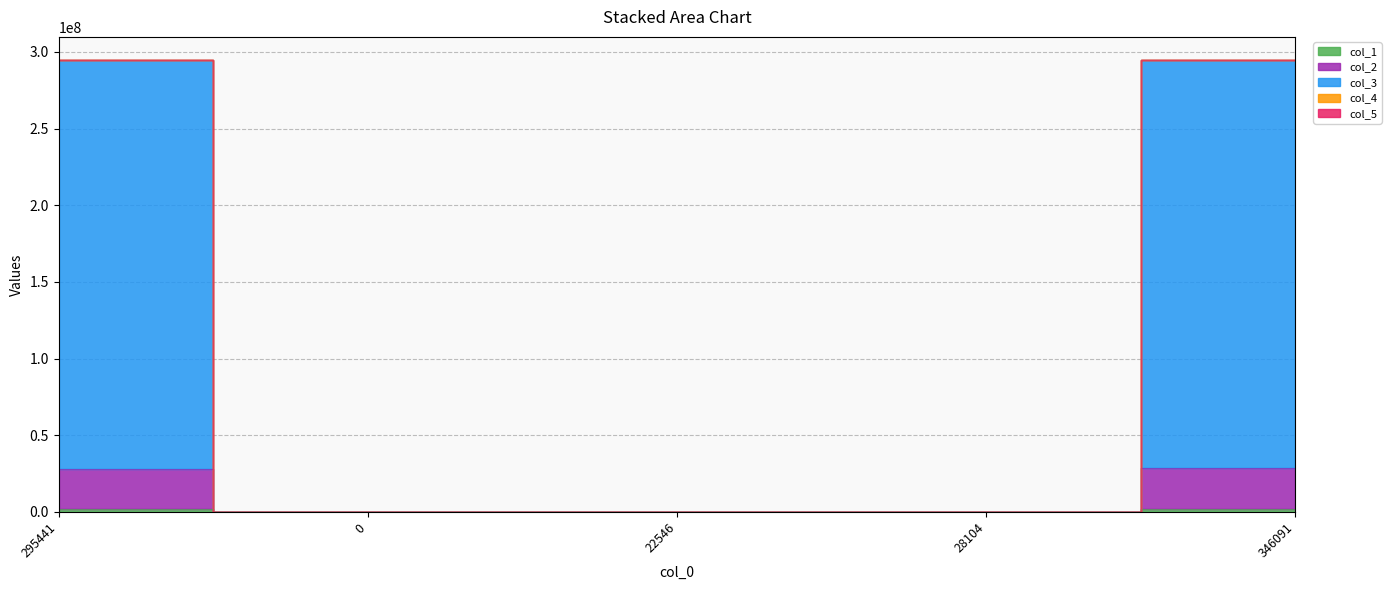

What is the approximate value of col_3 at 0, to the nearest 50?

249650